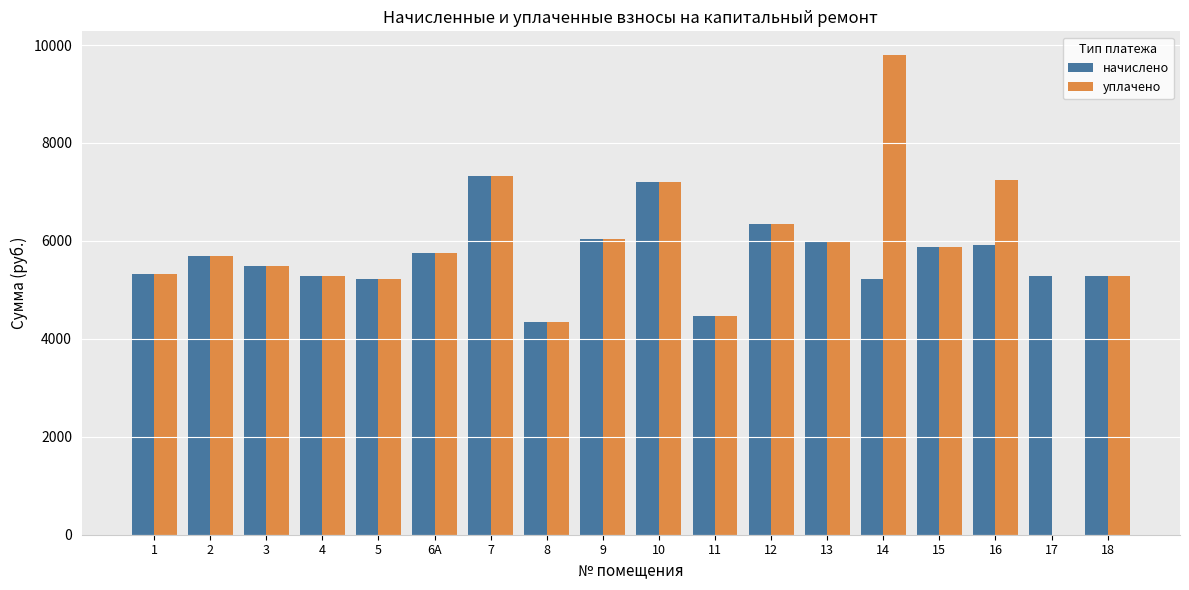

What is the maximum value shown in the chart?

9790.4